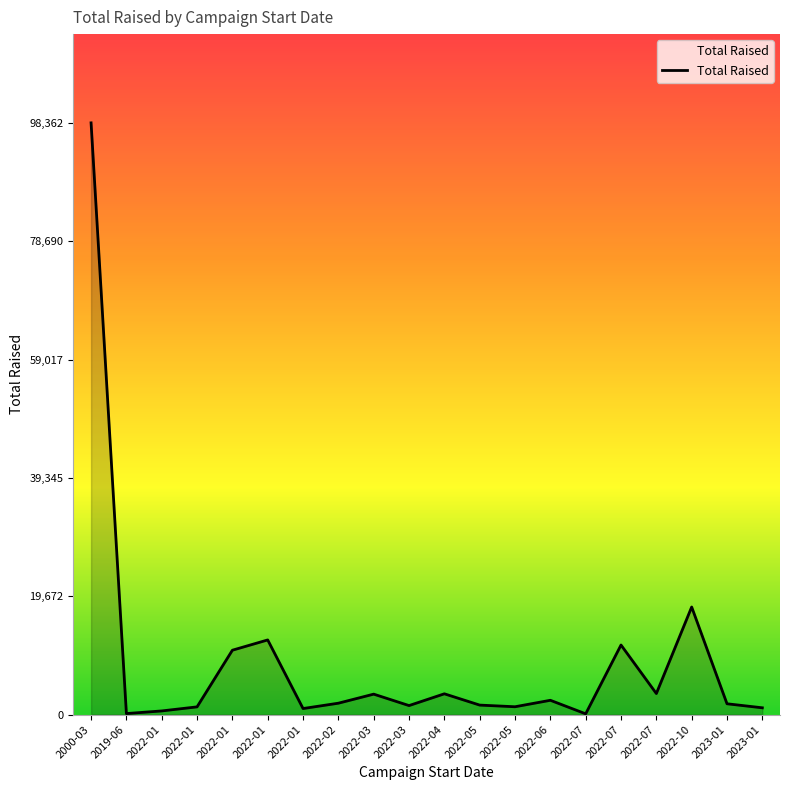

Is it true that the value at 2023-01 is 1795.0?

True